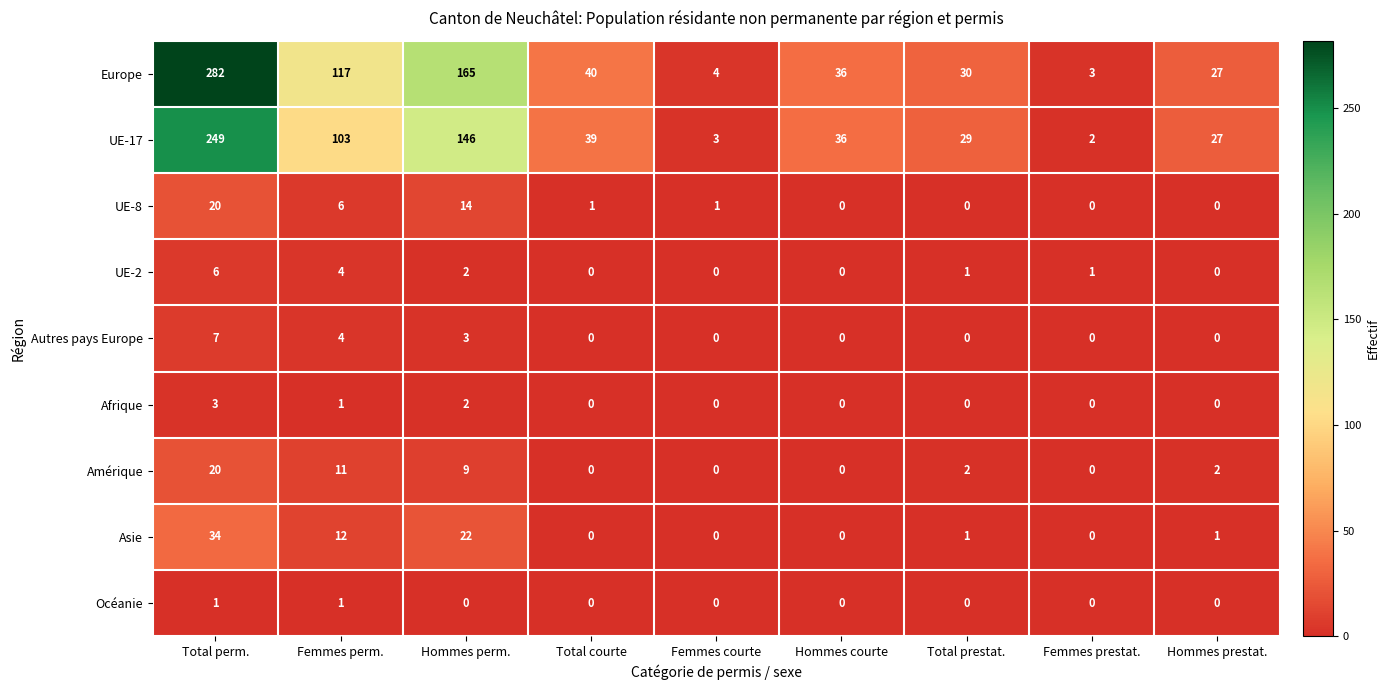

At which category is the sum across all series the highest?

Total perm.